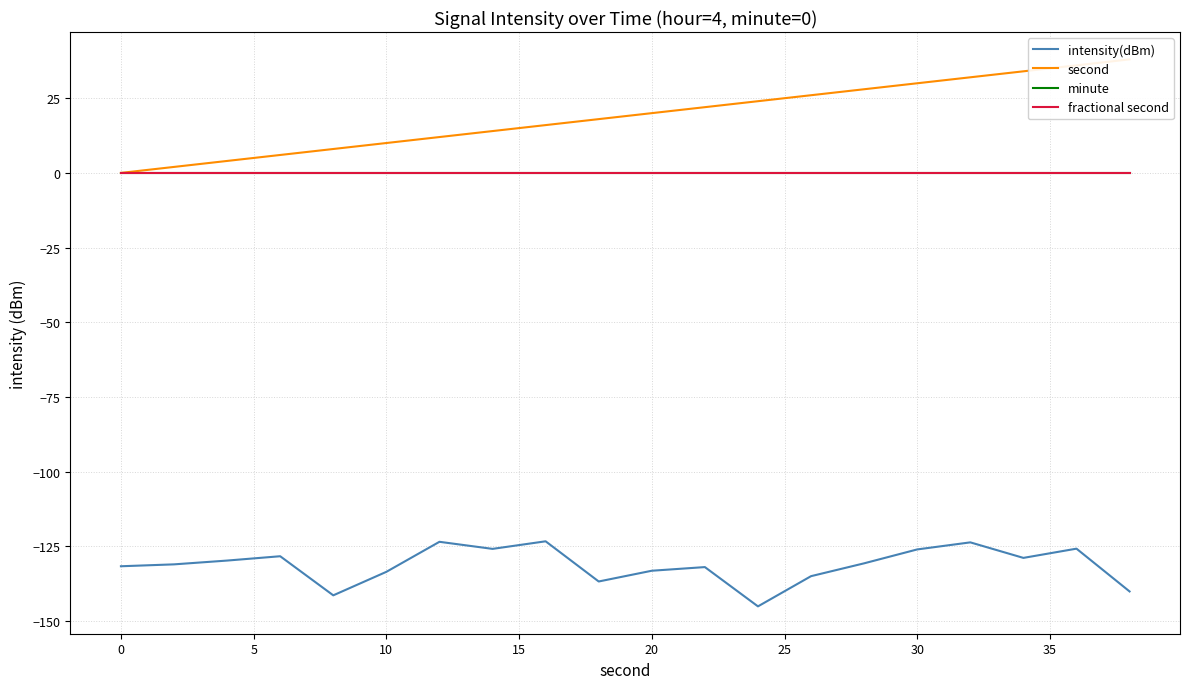

Is it true that intensity(dBm) equals -191.0 at 15?

False